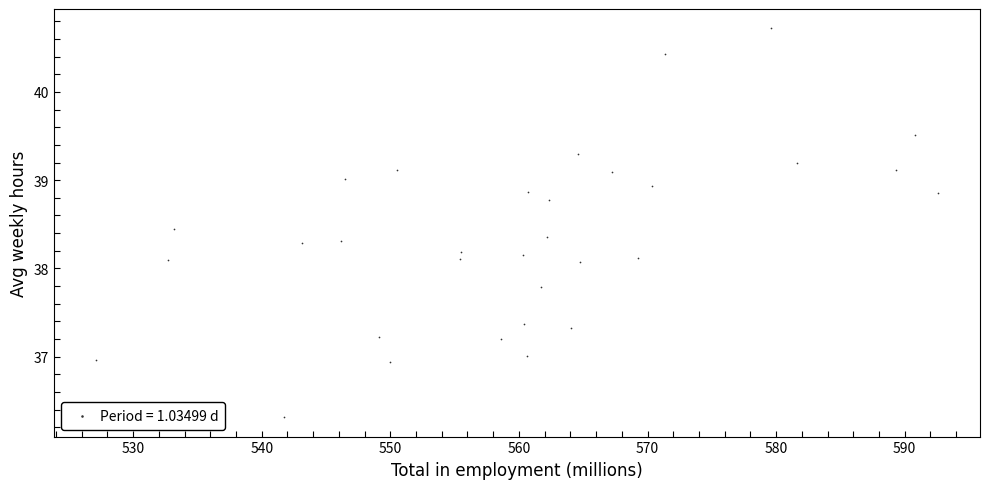

What is the range of Y values (max minus min)?

4.4